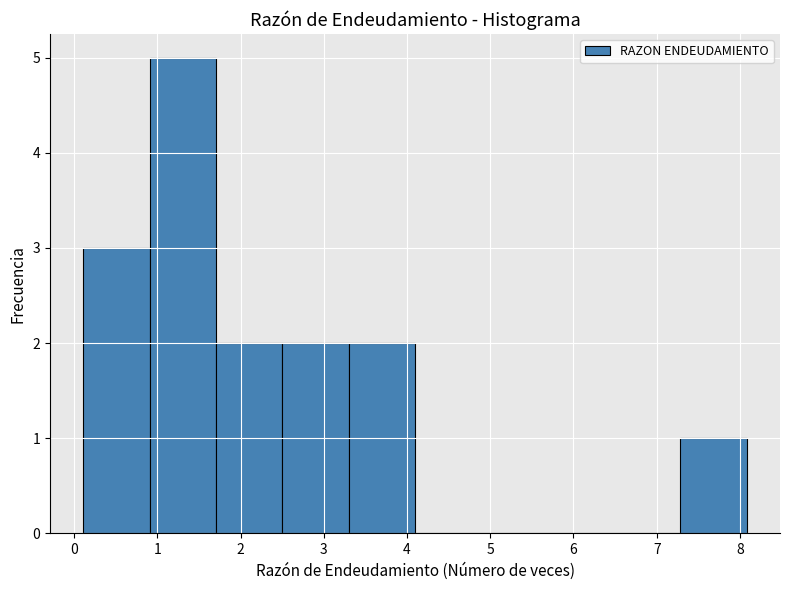

How tall is the bar that spans 7.3 to 8.1 on the x-axis? Neither the bar edges nor the heights are printed on the chart, so give them approximately, as read against the axes.

1